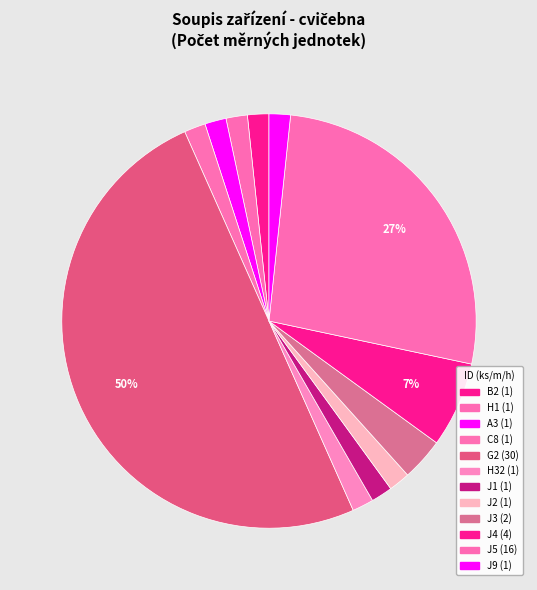

True or false: C8 accounts for 2% of the total.

True